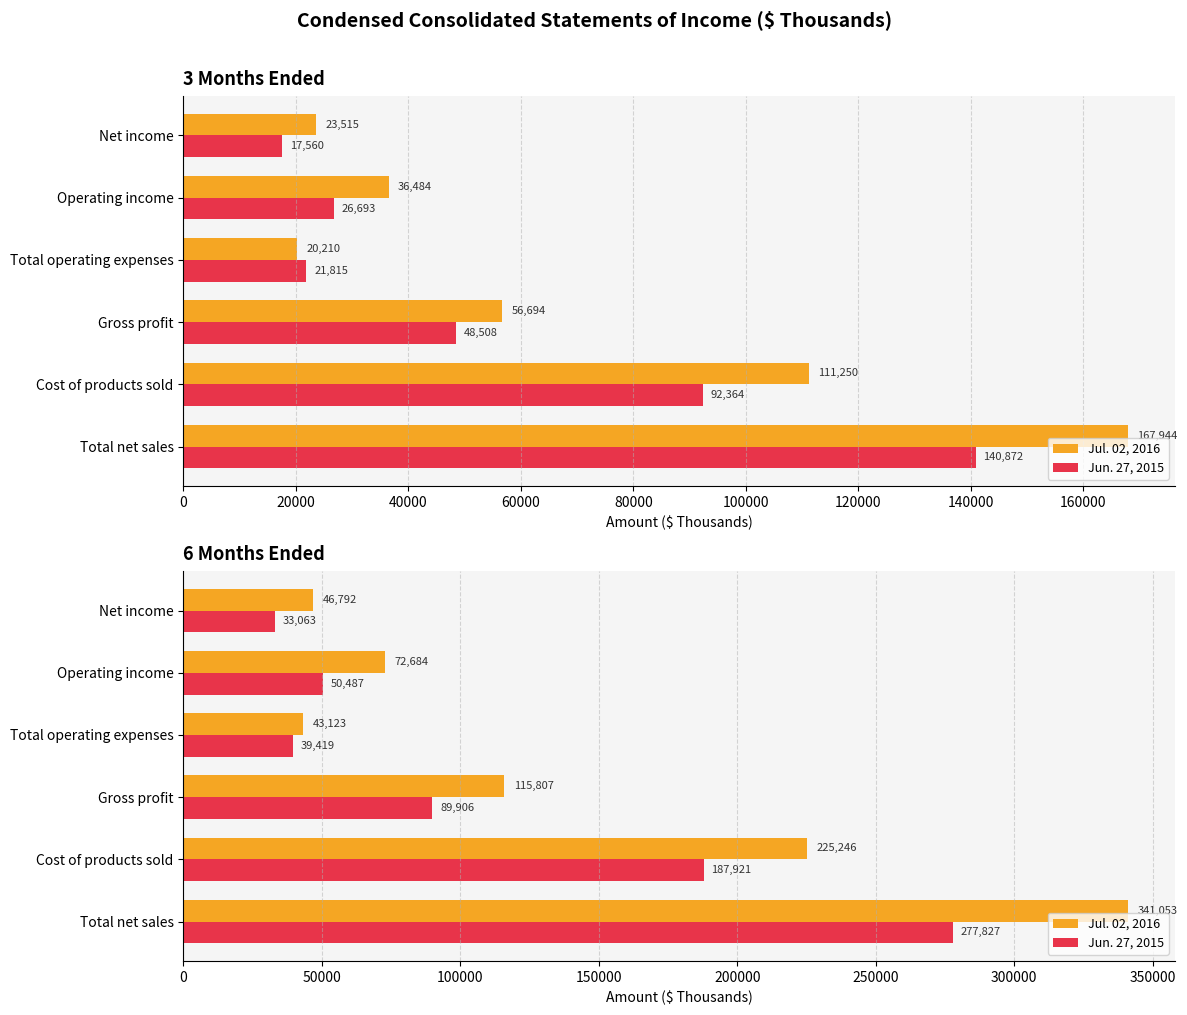

True or false: Jun. 27, 2015 has a value of 147331 at Gross profit.

False